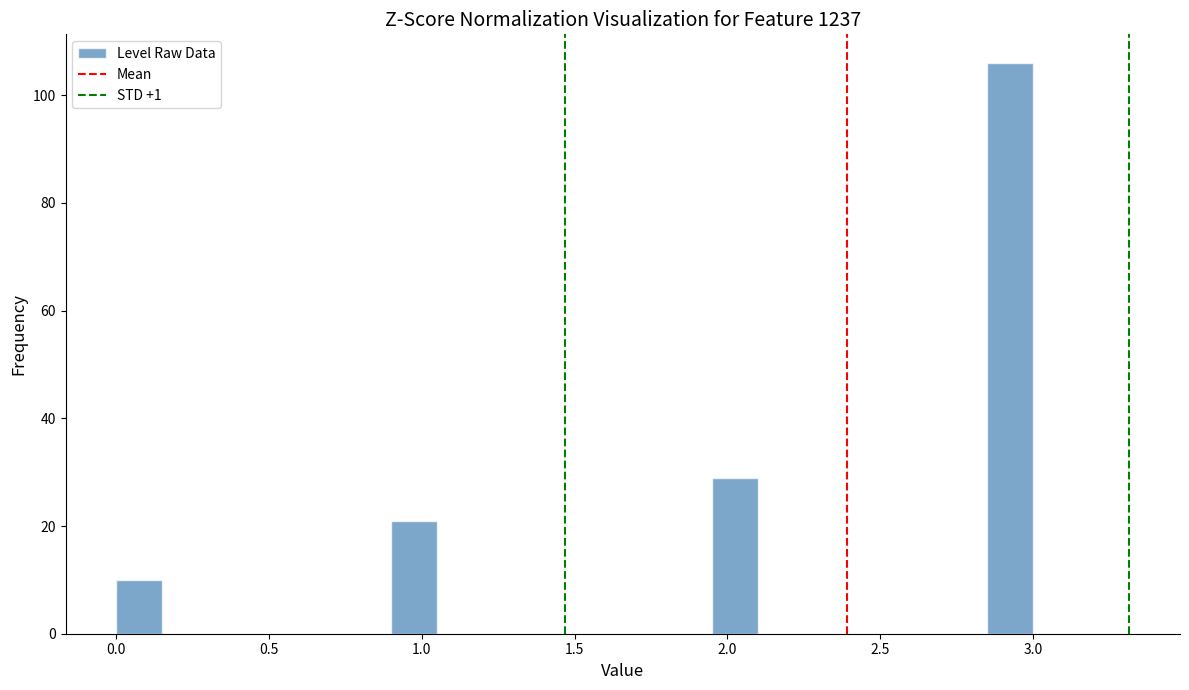

Read against the x-axis, roughly where is the centre of the tallest bar?

2.95